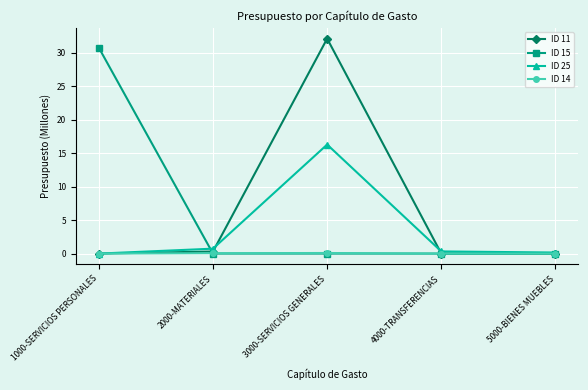

Which category has the highest value in the ID 15 series?

1000-SERVICIOS PERSONALES